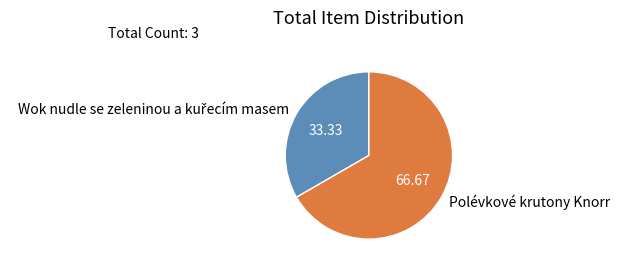

Is Polévkové krutony Knorr the majority of the pie?

Yes